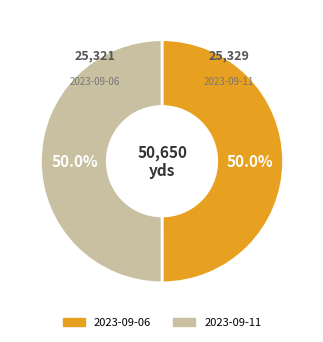

Approximately how many times larger is the value at 2023-09-11 compared to 2023-09-06?

1.0